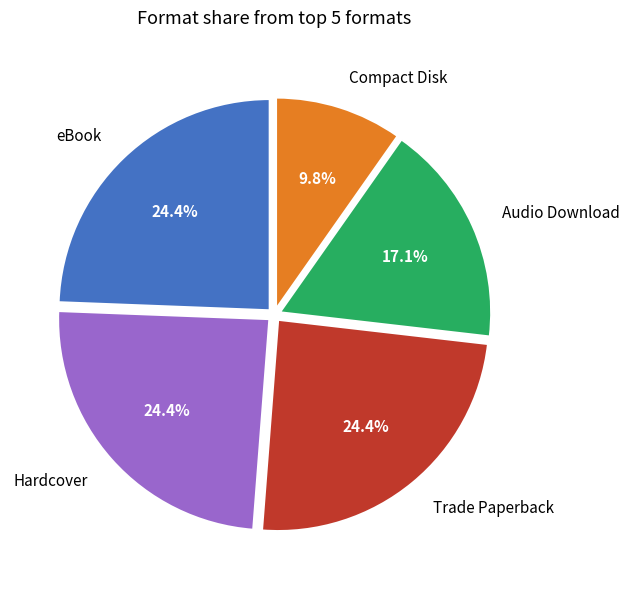

Does any single category account for the majority?

No